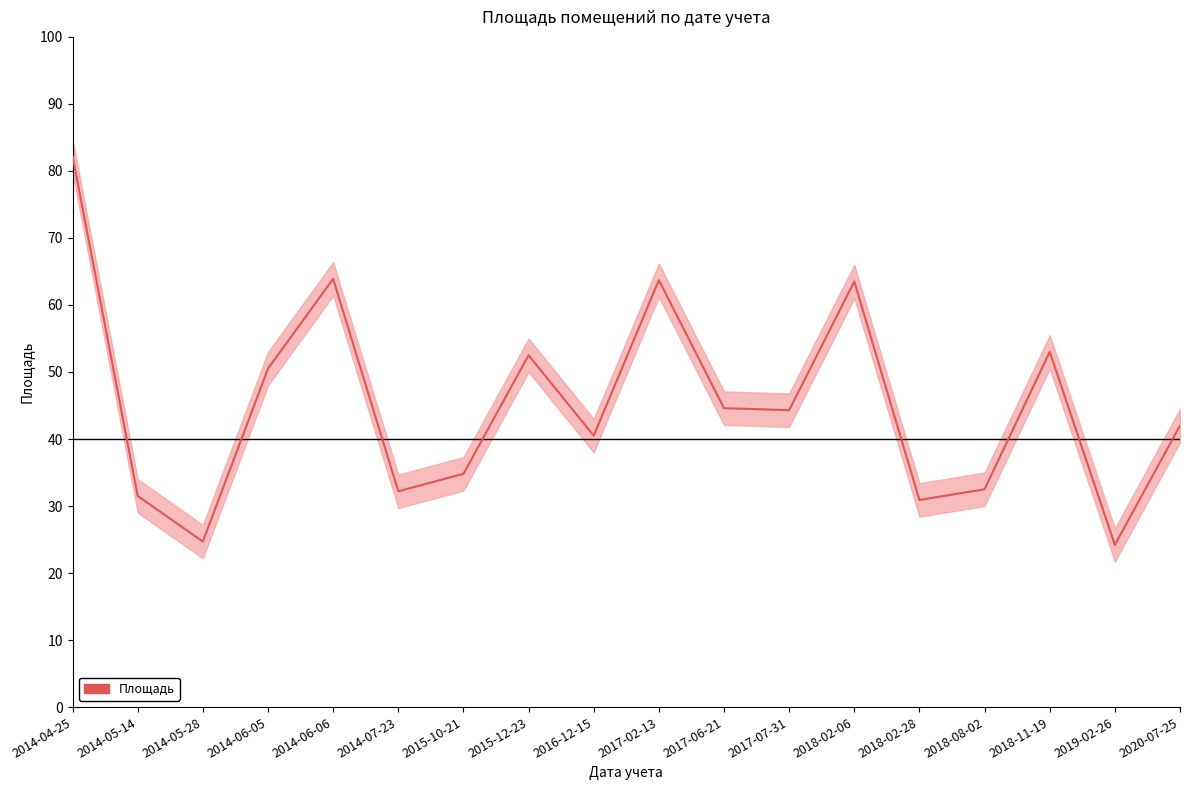

Reading left to right, what are all the values shown in this chart?

2014-04-25=82.2	2014-05-14=31.5	2014-05-28=24.7	2014-06-05=50.5	2014-06-06=63.9	2014-07-23=32.2	2015-10-21=34.8	2015-12-23=52.5	2016-12-15=40.5	2017-02-13=63.7	2017-06-21=44.6	2017-07-31=44.3	2018-02-06=63.5	2018-02-28=30.9	2018-08-02=32.5	2018-11-19=53.0	2019-02-26=24.2	2020-07-25=42.0